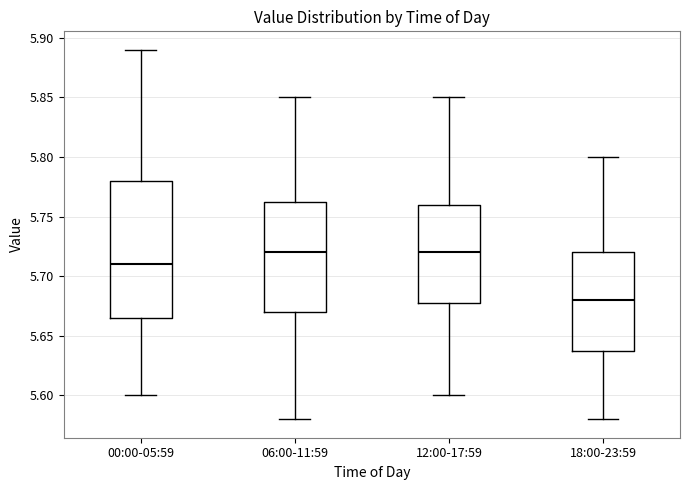

Reading left to right, transcribe this box plot: for each box, give where its median line is, the range the box spans, and where its two whiskers end, as read against the y-axis. The values are not printed on the chart, so give them approximately, as read against the axis.

00:00-05:59: median 5.710, box 5.665 to 5.780, whiskers 5.600 to 5.890
06:00-11:59: median 5.720, box 5.670 to 5.765, whiskers 5.580 to 5.850
12:00-17:59: median 5.720, box 5.680 to 5.760, whiskers 5.600 to 5.850
18:00-23:59: median 5.680, box 5.640 to 5.720, whiskers 5.580 to 5.800